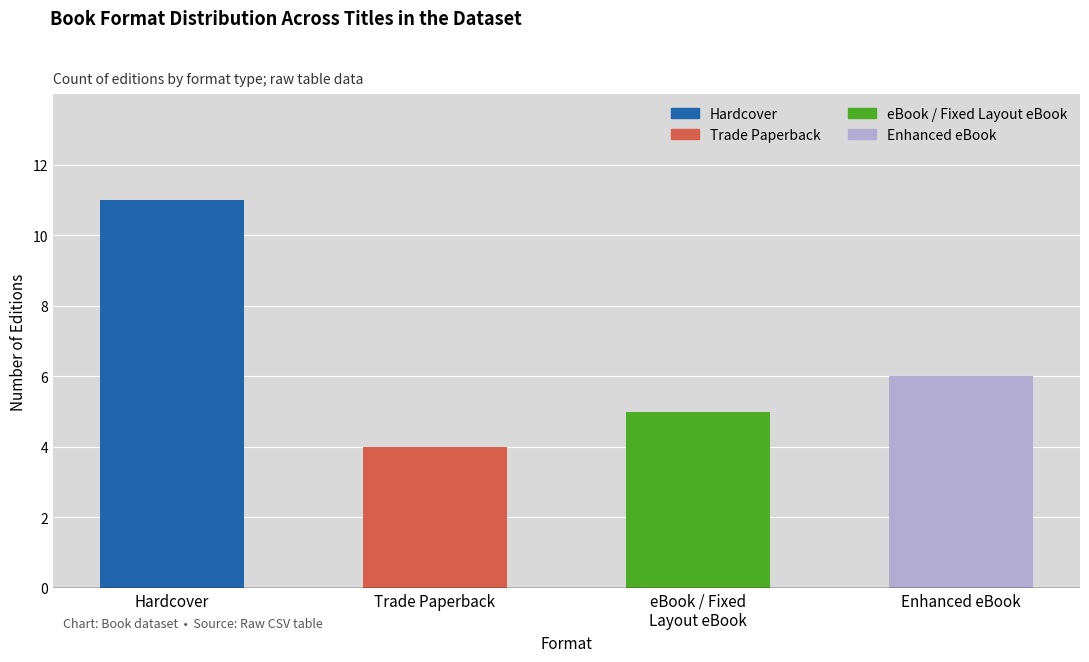

Which label corresponds to the smallest value in the chart?

Trade Paperback